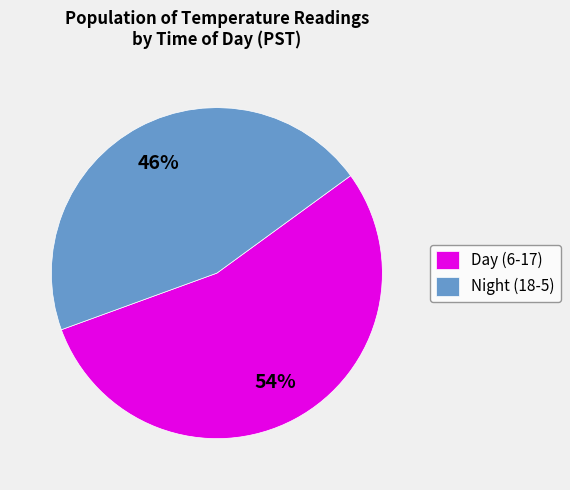

Between Day (6-17) and Night (18-5), which is larger?

Day (6-17)